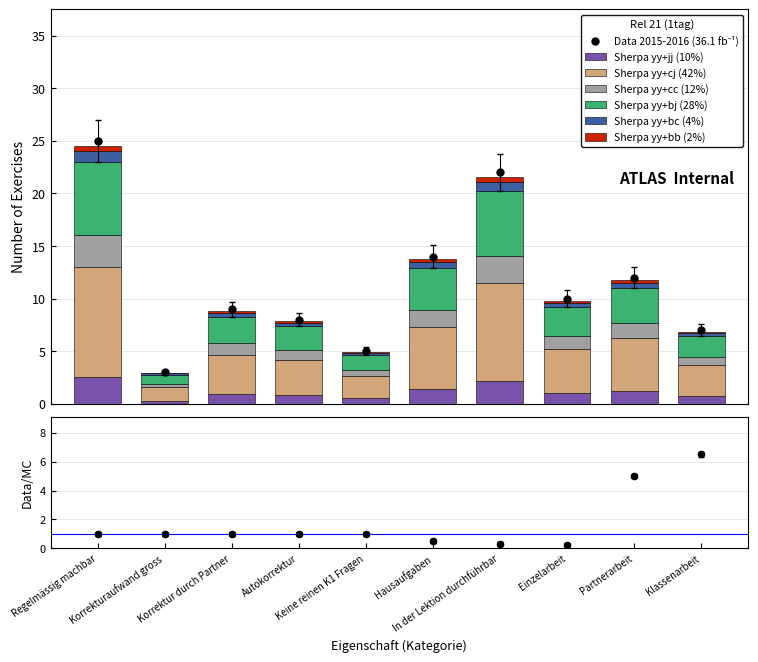

What is the change in value from Korrekturaufwand gross to Keine reinen K1 Fragen?

+0.2